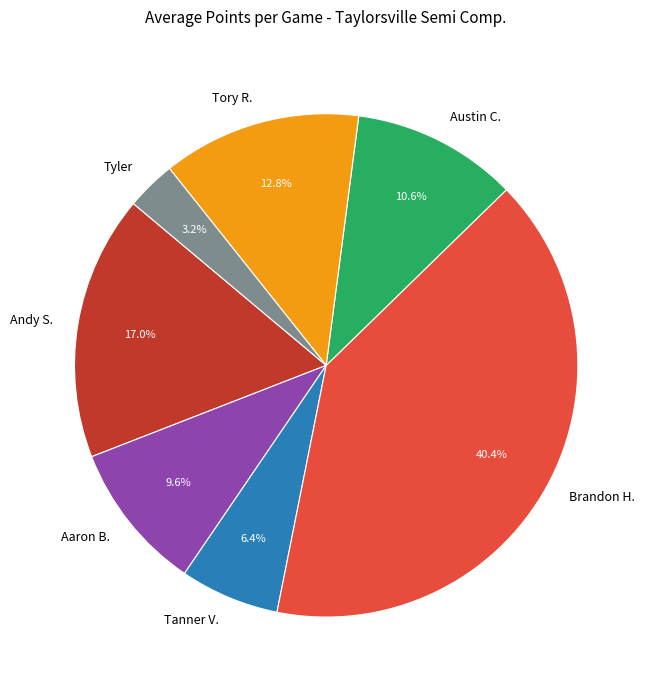

What is the ratio of the value at Aaron B. to the value at Austin C.?

0.9